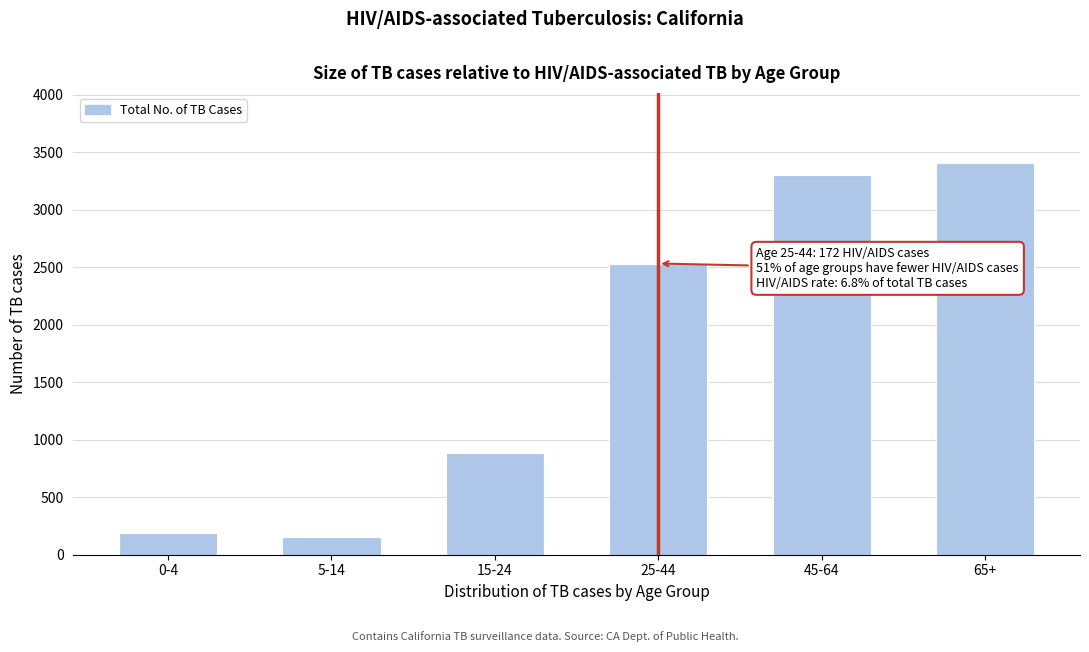

Reading right to left, what are all the values shown in this chart?

65+=3402	45-64=3303	25-44=2531	15-24=882	5-14=158	0-4=193